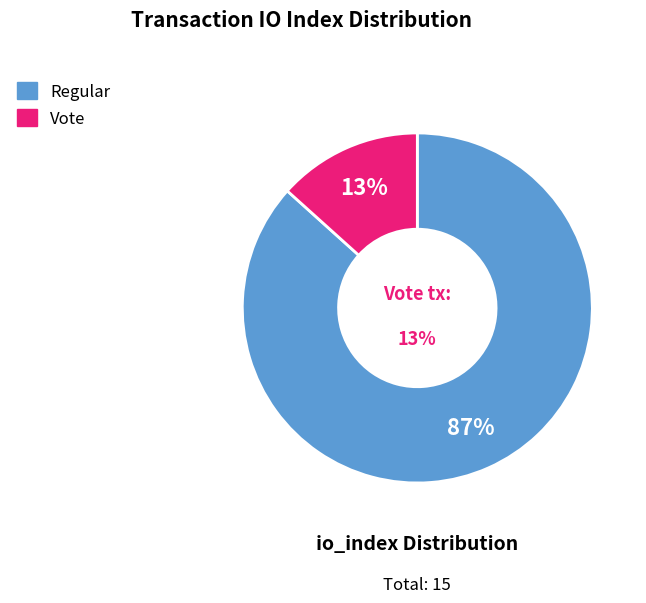

How many segments does this pie chart have?

2